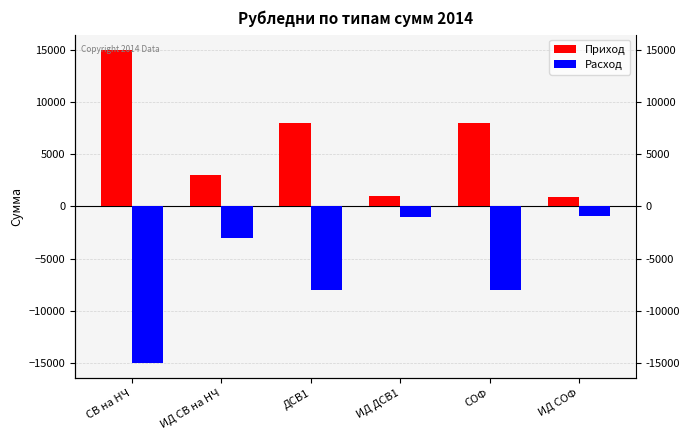

Which series has the largest range (max minus min)?

Приход